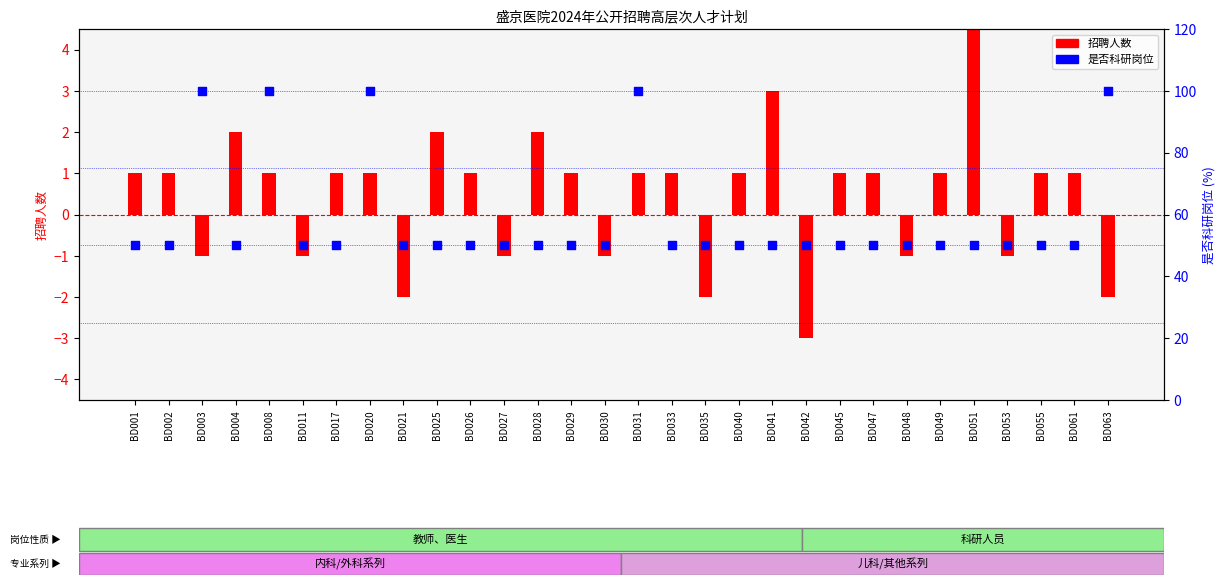

Which series has the widest spread of Y values?

是否科研岗位